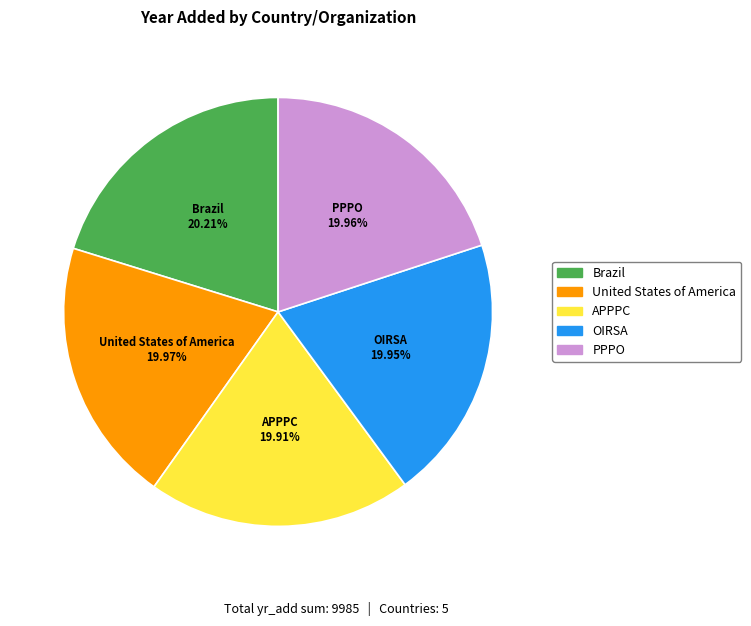

Is it true that APPPC is 13% of the pie?

False